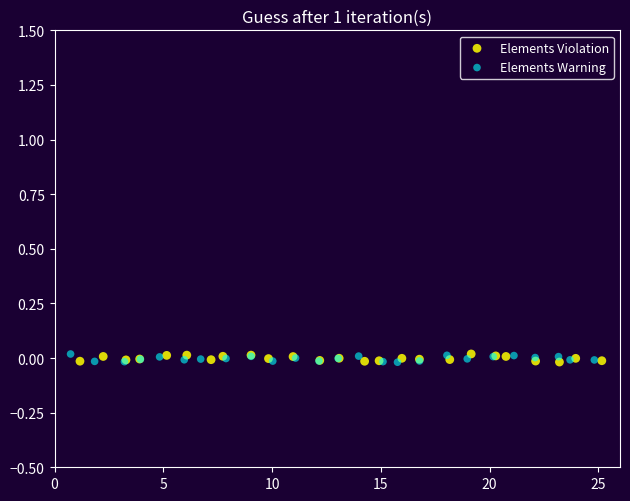

What are all the series names shown in the legend?

Elements Violation, Elements Warning